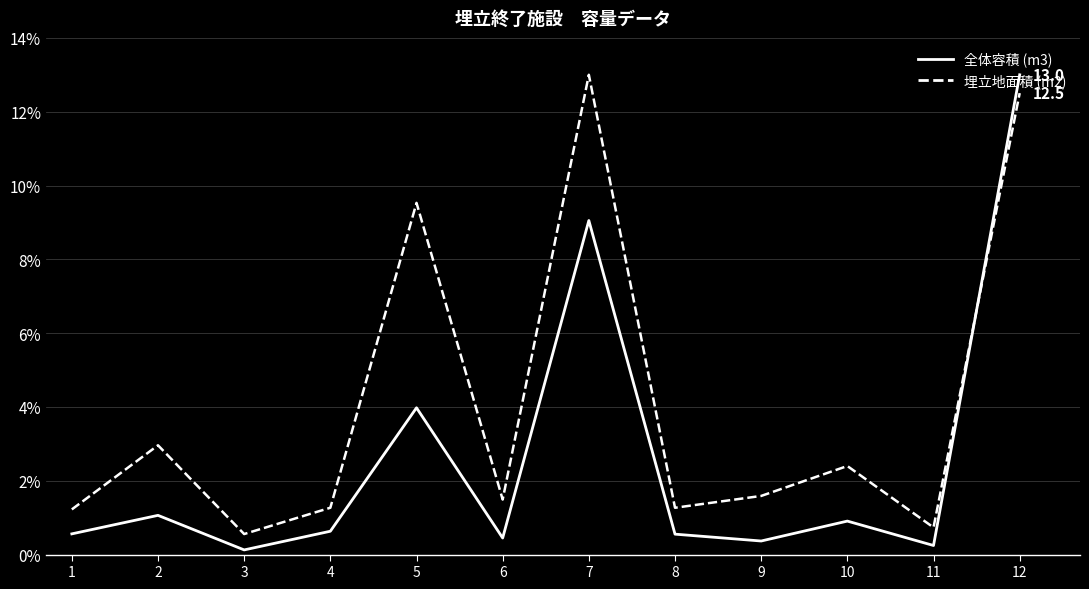

Which series ends up on top after the final intersection of 埋立地面積 (m2) and 全体容積 (m3)?

全体容積 (m3)